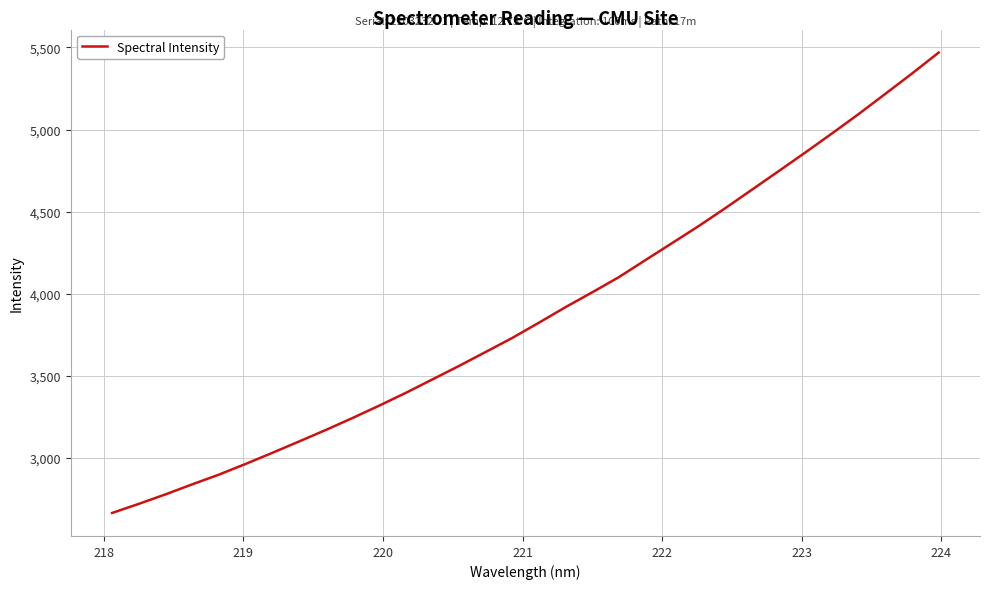

Count the number of data series in this chart.

1